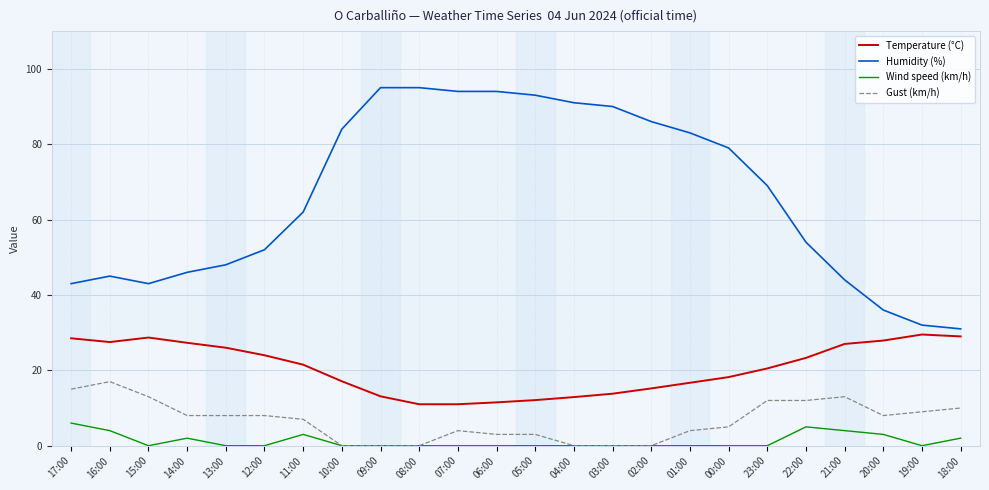

How many lines are shown in the chart?

4